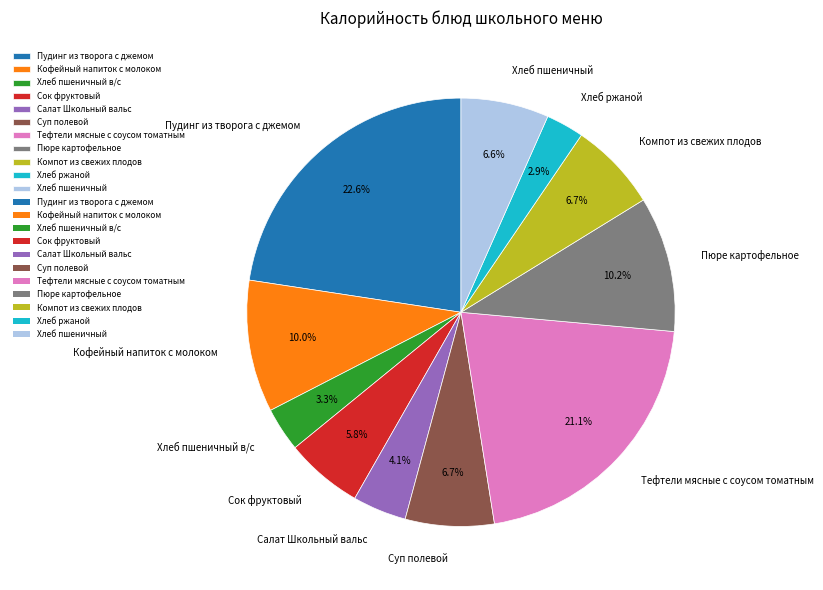

Which slice is the largest?

Пудинг из творога с джемом